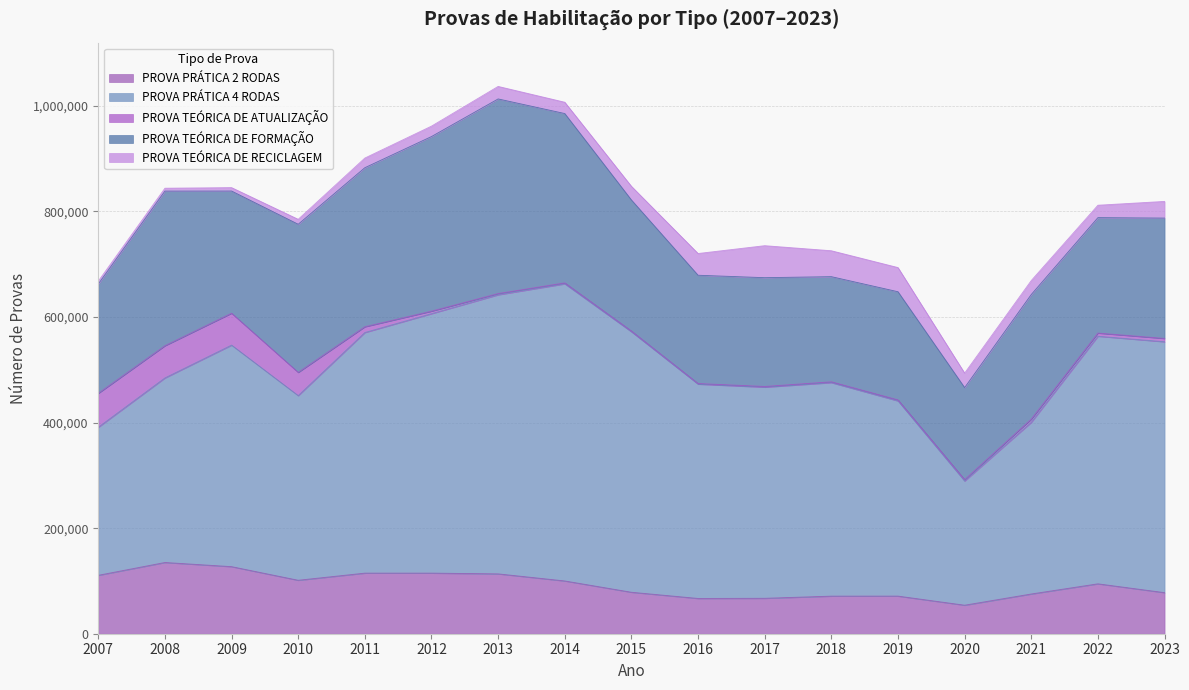

Which series has the largest total across all categories?

PROVA PRÁTICA 4 RODAS